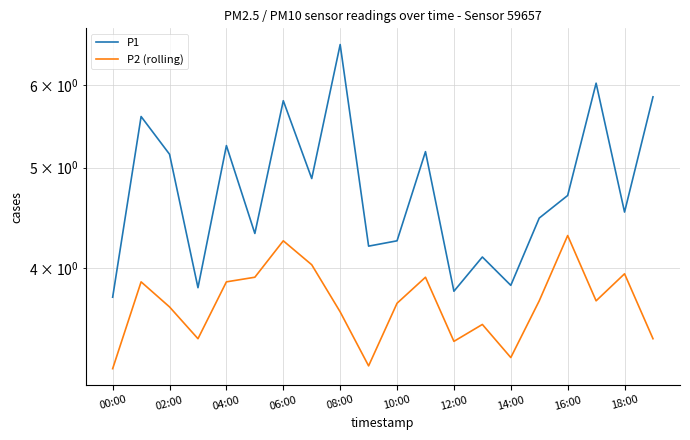

Is the value of P1 at 14:00 greater than the value of P2 (rolling) at 04:00?

Yes